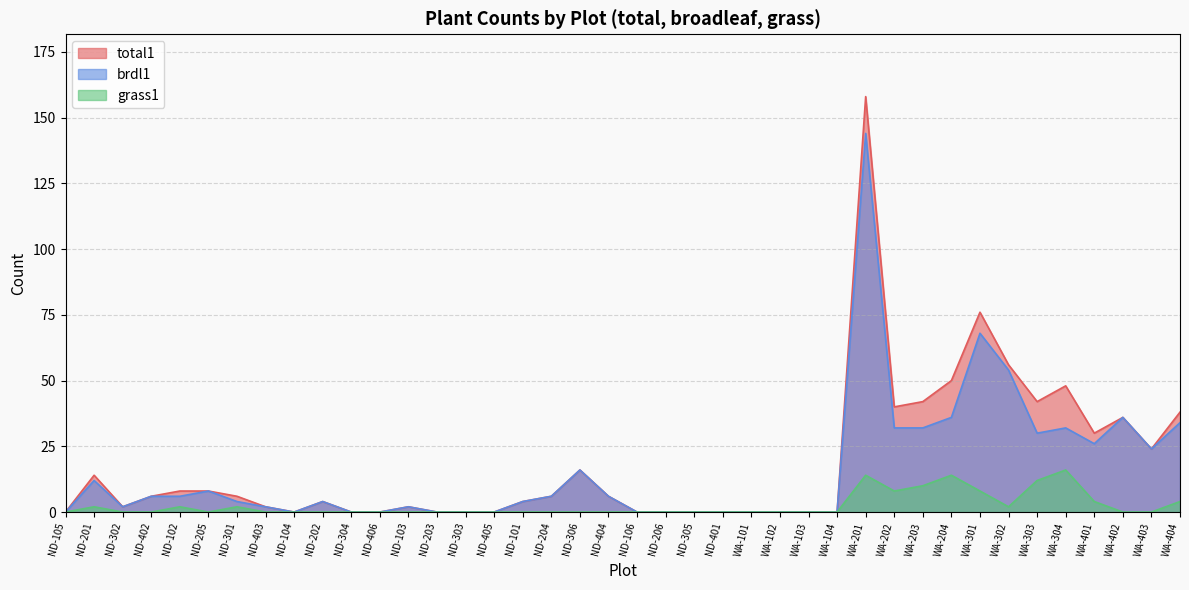

Which category has the lowest value in the total1 series?

ND-105